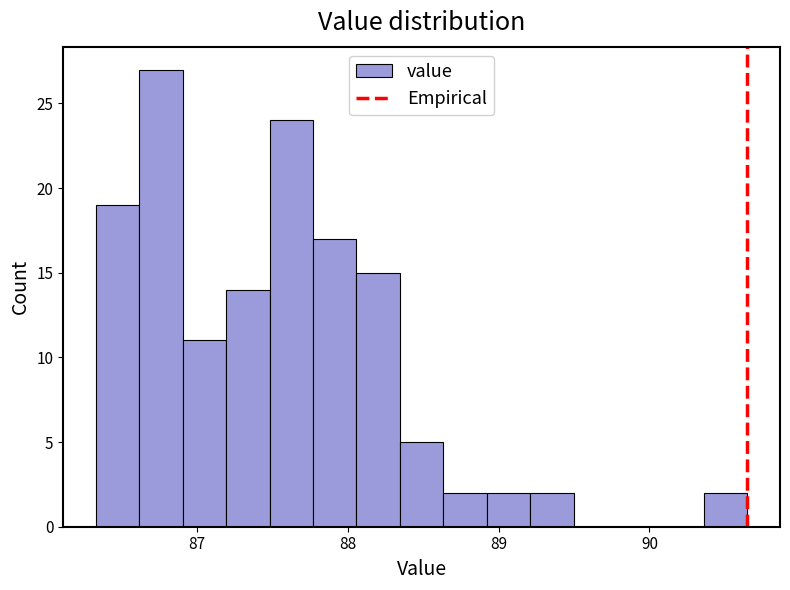

Around what value on the x-axis is the tallest bar? Give the approximate position of its centre, as read against the axis.

86.8